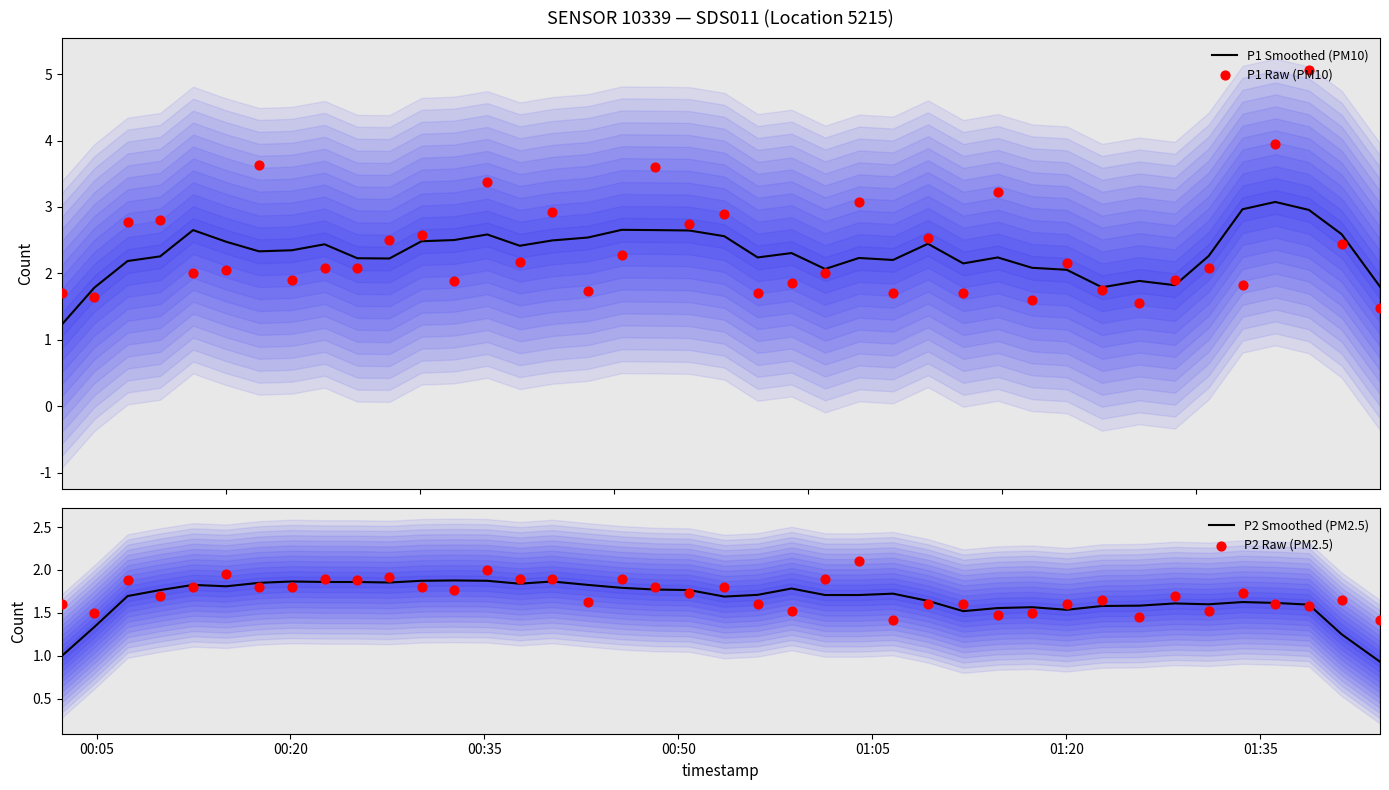

Which series contains the lowest Y value?

P2 Smoothed (PM2.5)